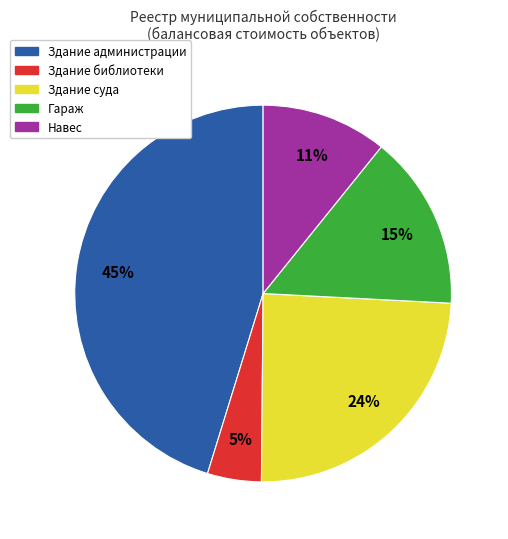

Is Здание библиотеки the majority of the pie?

No